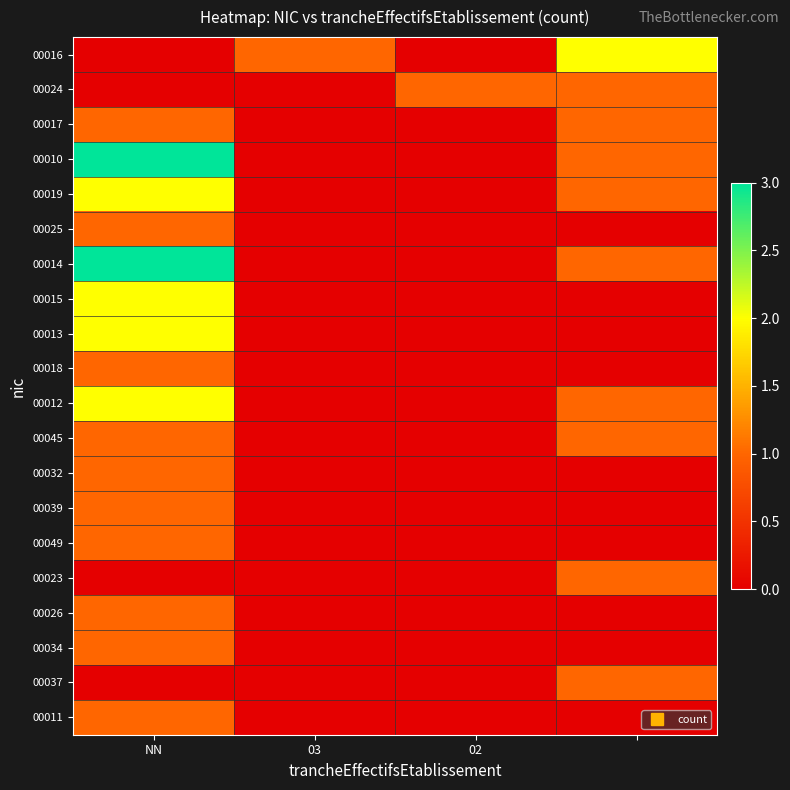

Which label corresponds to the smallest value in the chart?

NN